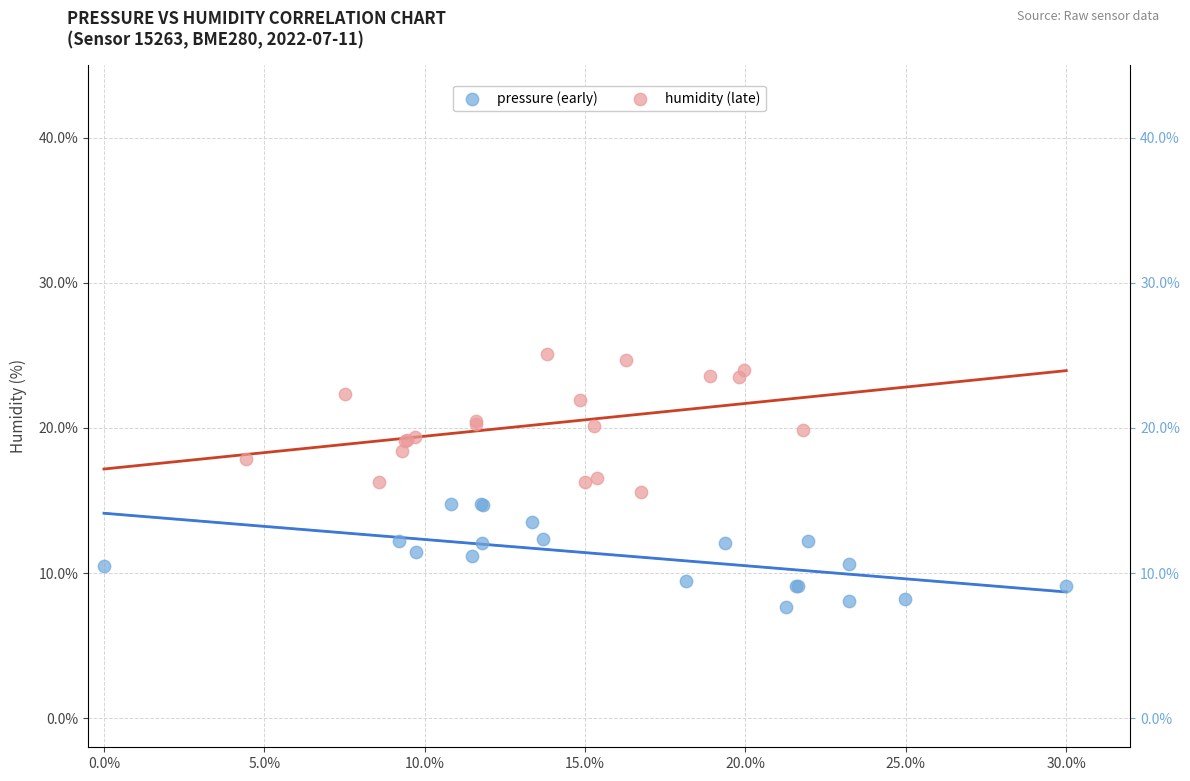

Which series contains the lowest Y value?

pressure (early)